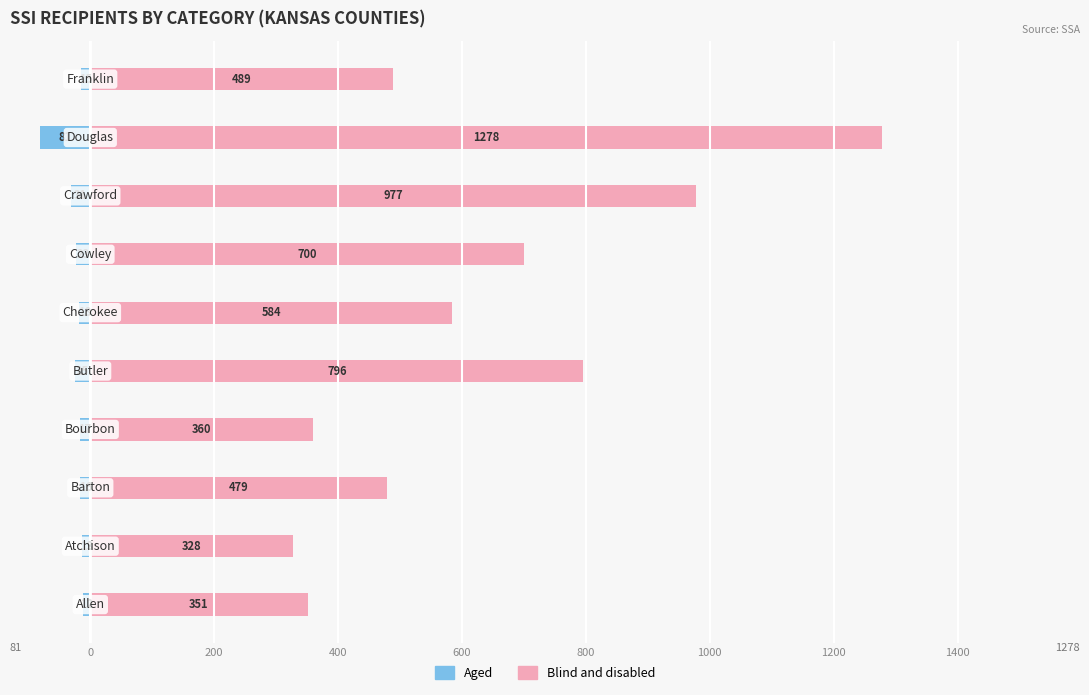

What is the difference between the highest and lowest values at 1400?

1359